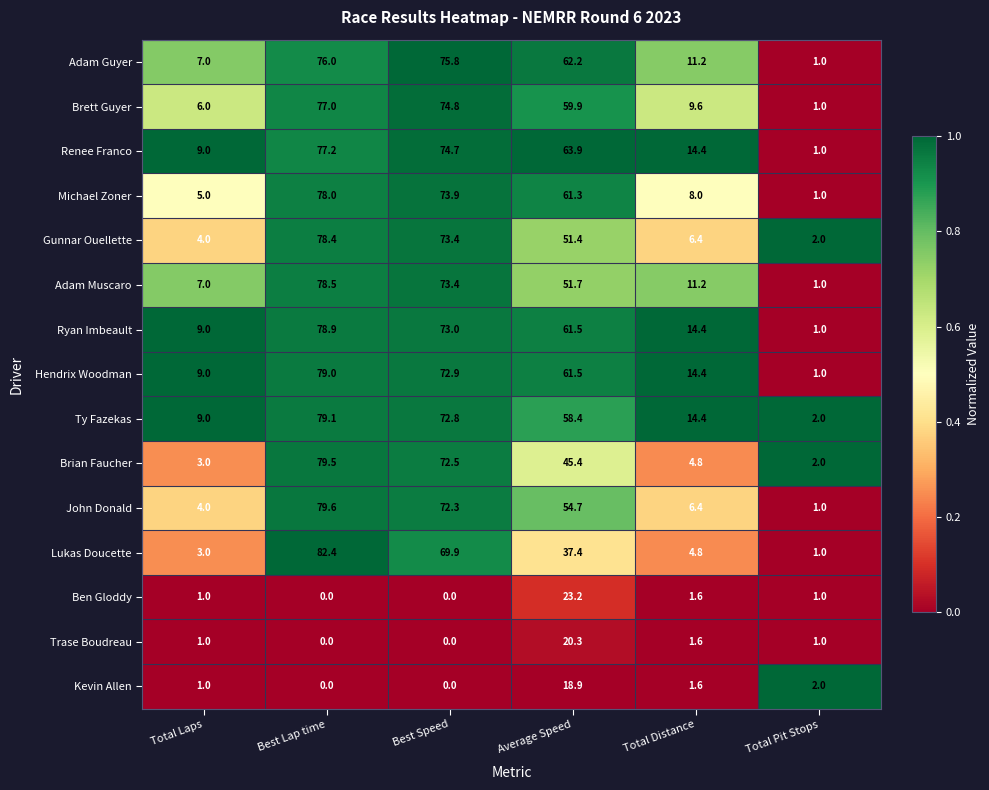

What is the difference between the maximum and minimum values in the Adam Guyer series?

75.0